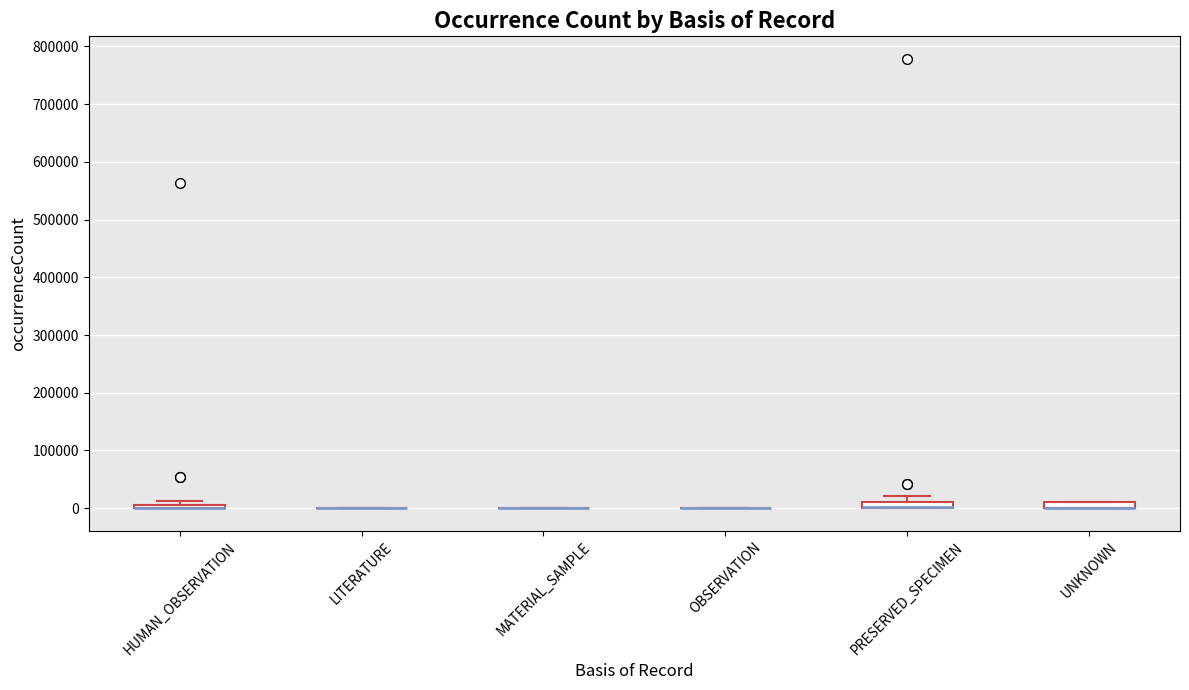

Where is the lower edge of the box for UNKNOWN on the y-axis? The values are not printed on the chart, so give them approximately, as read against the axis.

0